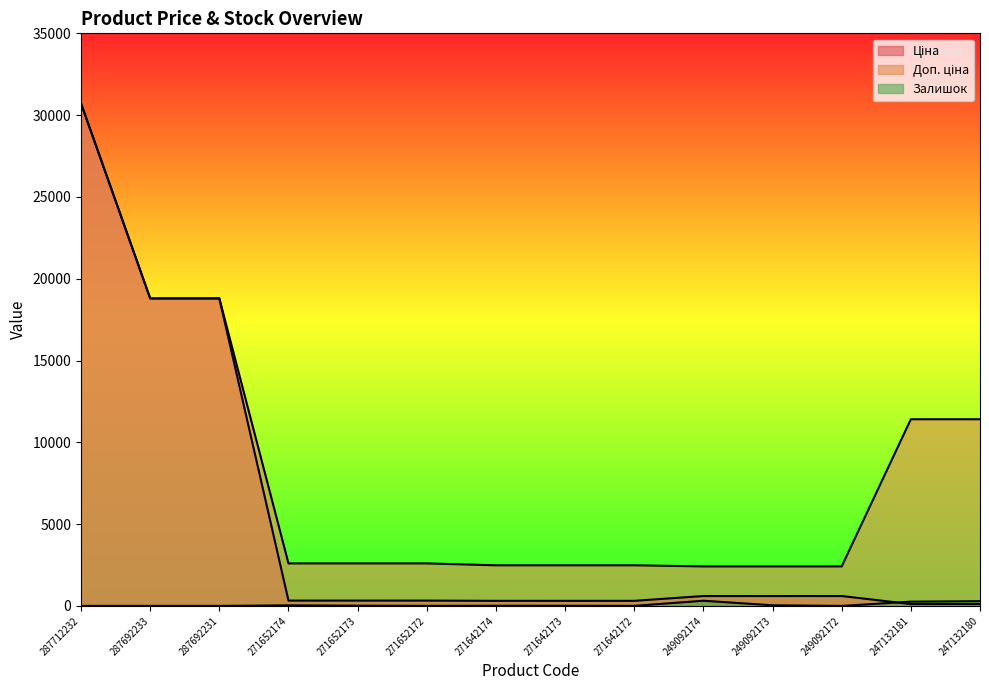

What is the spread (max minus min) of values at 247132181?

11295.9